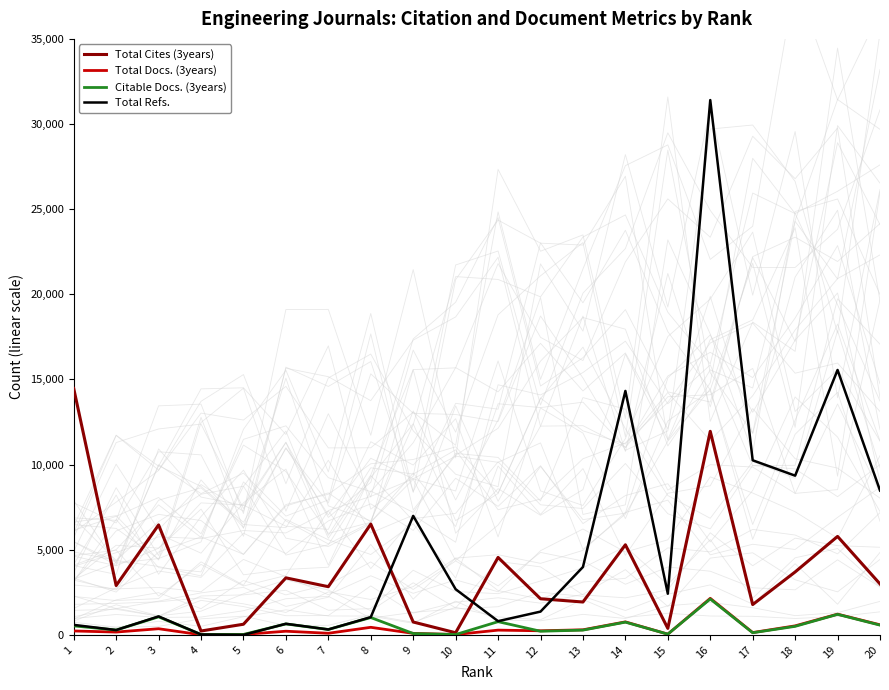

Which series ends up on top after the final intersection of Total Refs. and Total Cites (3years)?

Total Refs.